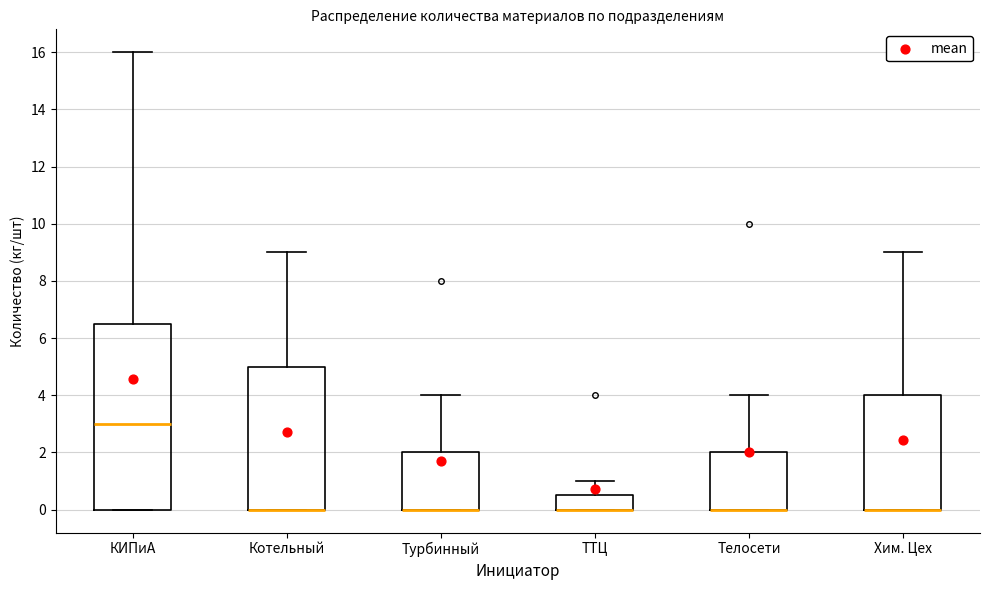

Reading left to right, read every box against the y-axis: the position of its median line, the range the box covers, and the ends of its whiskers. The values are not printed on the chart, so give them approximately, as read against the axis.

КИПиА: median 3.0, box 0.0 to 6.6, whiskers 0.0 to 16.0
Котельный: median 0.0 (drawn on the box's lower edge), box 0.0 to 5.0, whiskers 0.0 to 9.0
Турбинный: median 0.0 (drawn on the box's lower edge), box 0.0 to 2.0, whiskers 0.0 to 4.0
ТТЦ: median 0.0 (drawn on the box's lower edge), box 0.0 to 0.6, whiskers 0.0 to 1.0
Телосети: median 0.0 (drawn on the box's lower edge), box 0.0 to 2.0, whiskers 0.0 to 4.0
Хим. Цех: median 0.0 (drawn on the box's lower edge), box 0.0 to 4.0, whiskers 0.0 to 9.0